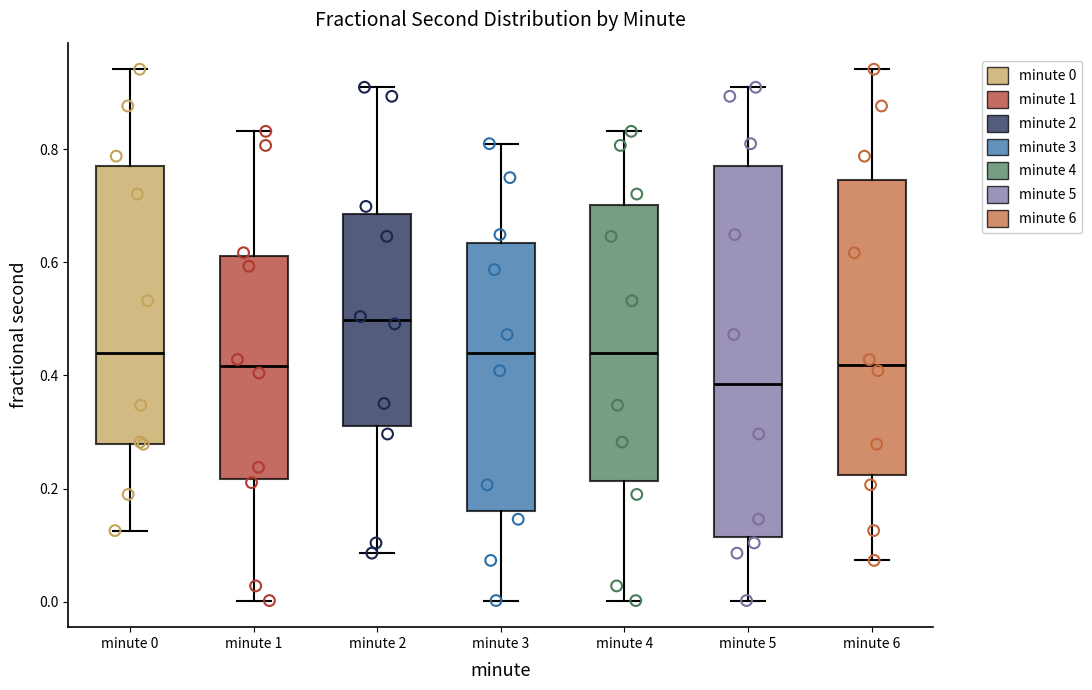

Reading left to right, read every box against the y-axis: the position of its median line, the range the box covers, and the ends of its whiskers. The values are not printed on the chart, so give them approximately, as read against the axis.

minute 0: median 0.44, box 0.28 to 0.78, whiskers 0.12 to 0.94
minute 1: median 0.42, box 0.22 to 0.62, whiskers 0.00 to 0.84
minute 2: median 0.50, box 0.30 to 0.68, whiskers 0.08 to 0.90
minute 3: median 0.44, box 0.16 to 0.64, whiskers 0.00 to 0.80
minute 4: median 0.44, box 0.22 to 0.70, whiskers 0.00 to 0.84
minute 5: median 0.38, box 0.12 to 0.76, whiskers 0.00 to 0.90
minute 6: median 0.42, box 0.22 to 0.74, whiskers 0.08 to 0.94